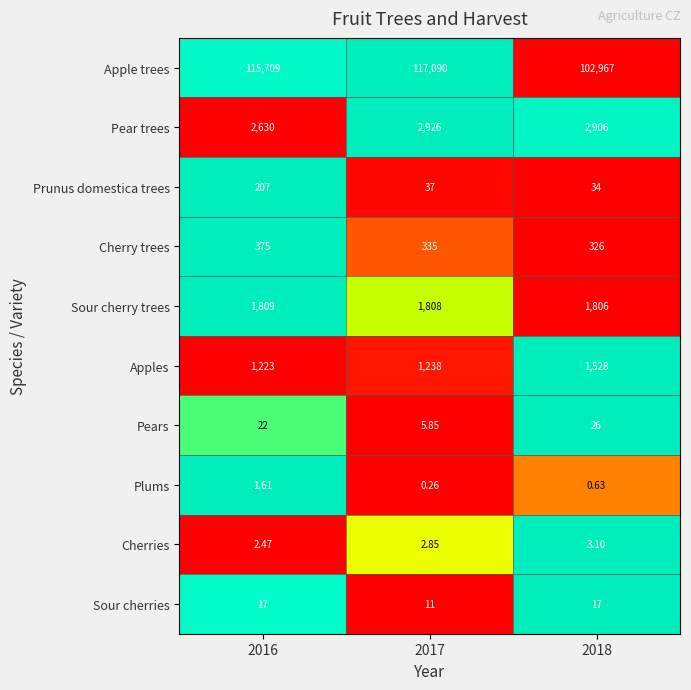

How many data points in Prunus domestica trees are less than 37?

1